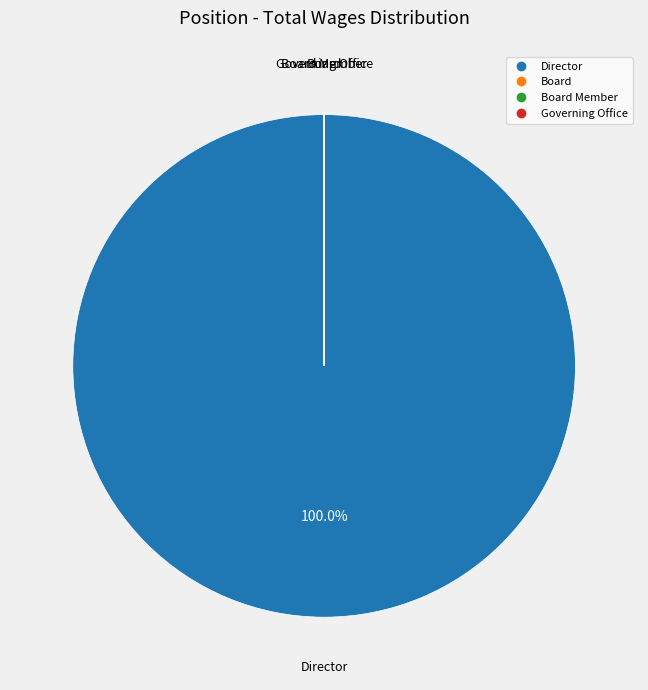

Is there any slice that represents more than half of the pie?

Yes